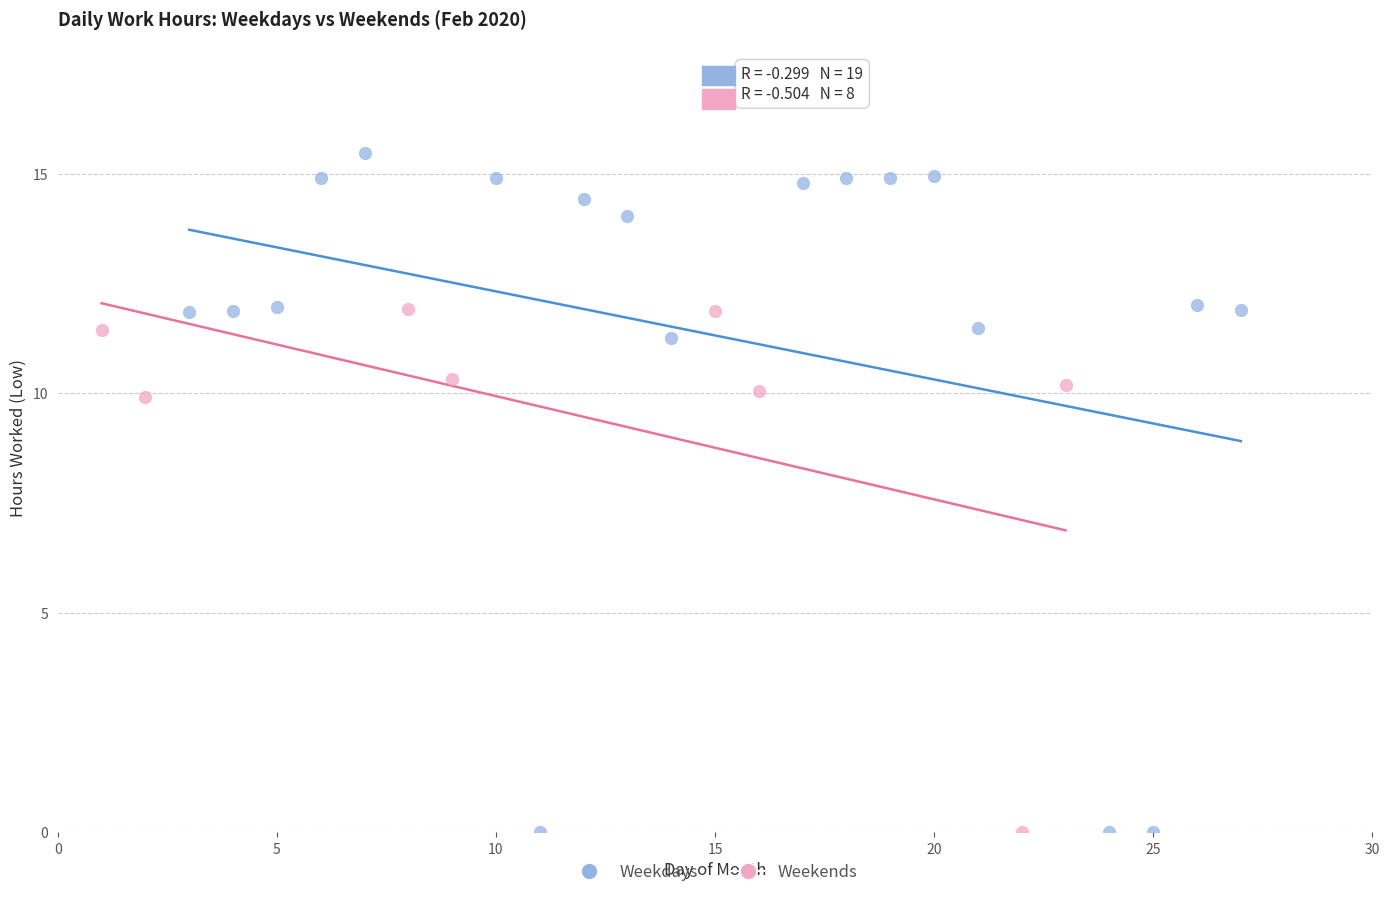

Which series contains the highest Y value?

Weekdays